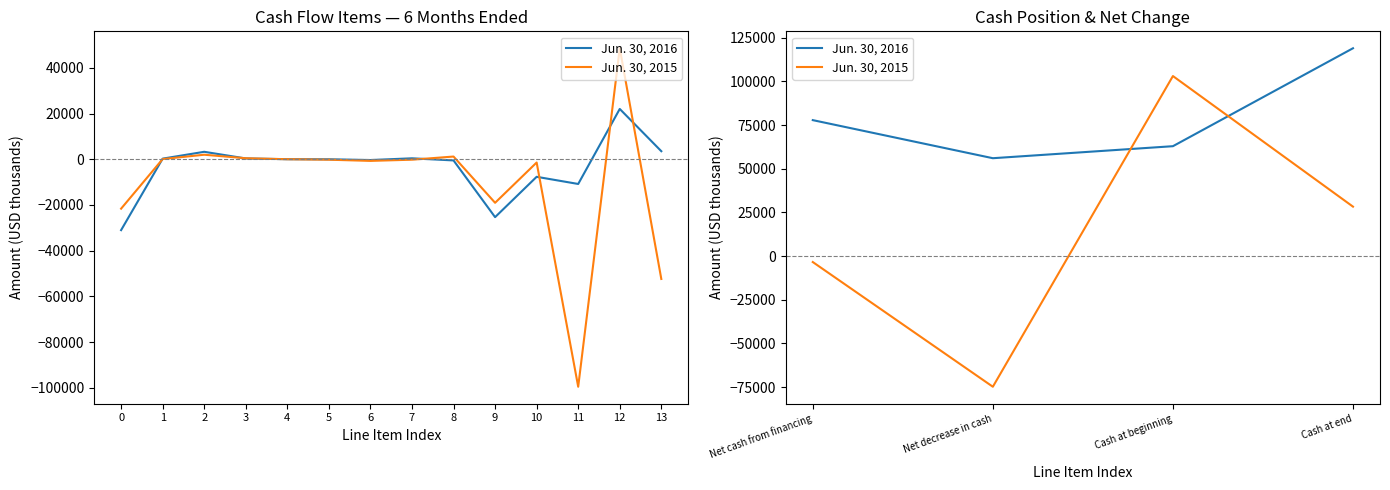

Is the value of Jun. 30, 2016 at Cash at beginning greater than the value of Jun. 30, 2015 at Net cash from financing?

Yes